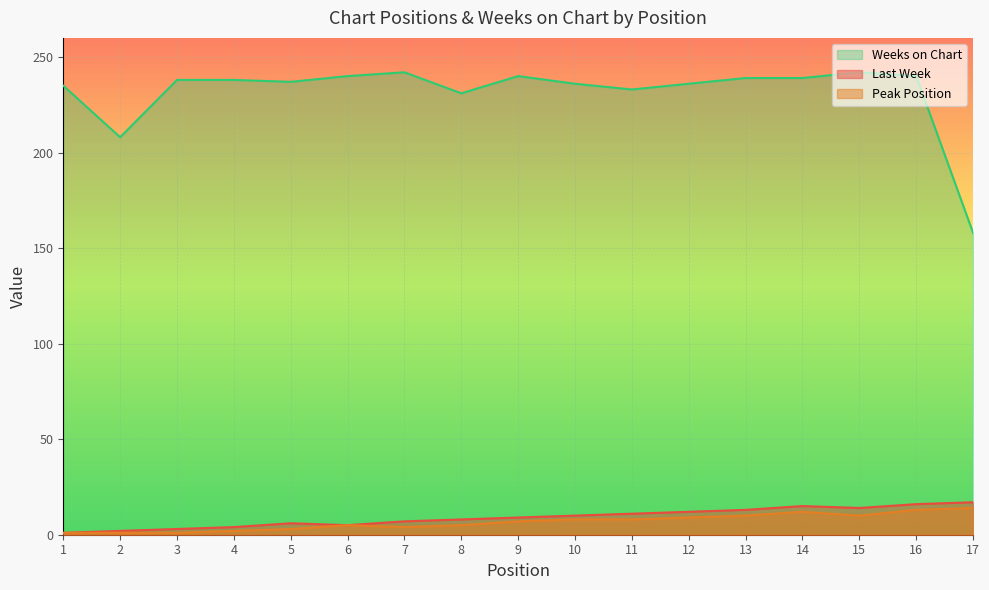

True or false: Weeks on Chart and Peak Position cross at least once.

False